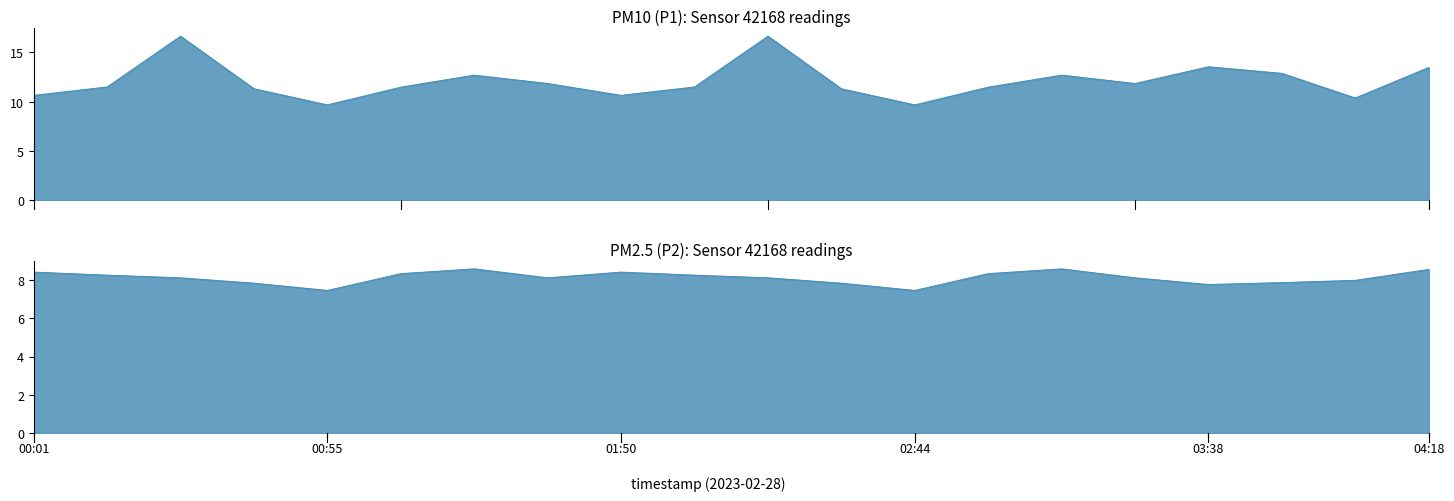

Which series has the widest spread of values?

P1